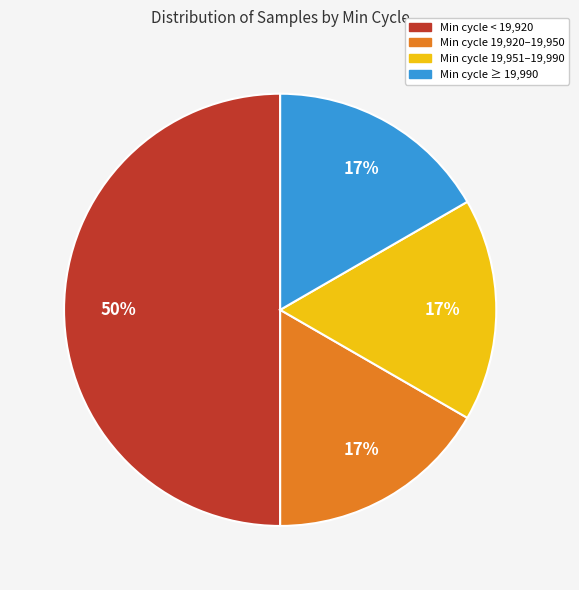

To the nearest percent, what is the average slice percentage?

25%